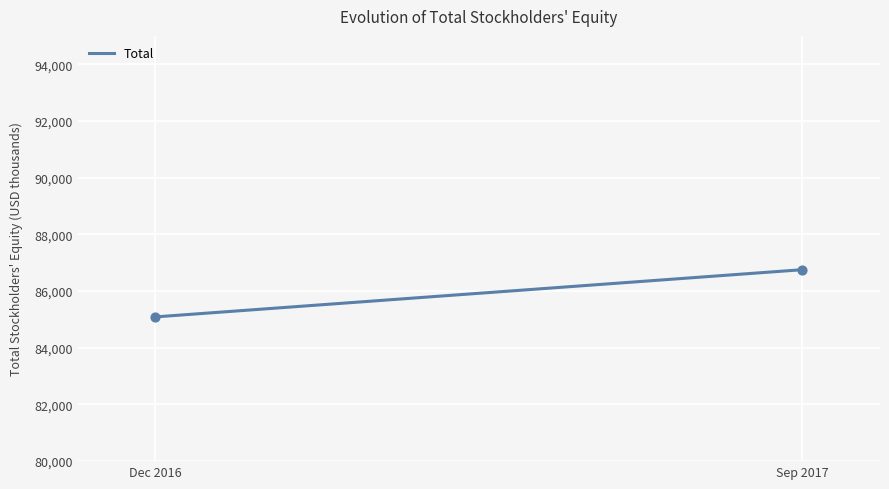

What is the difference between the maximum and minimum values?

1665.0